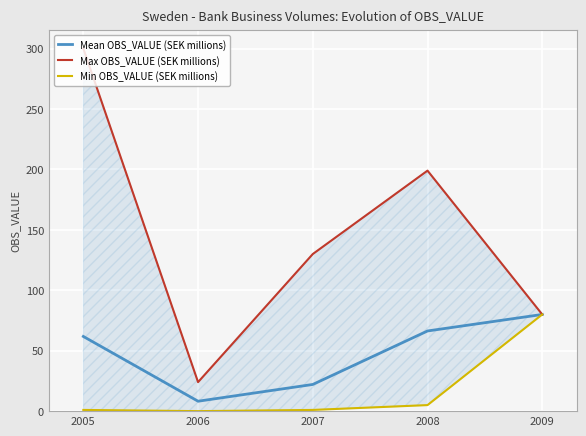

What is the spread (max minus min) of values at 2005?

299.0